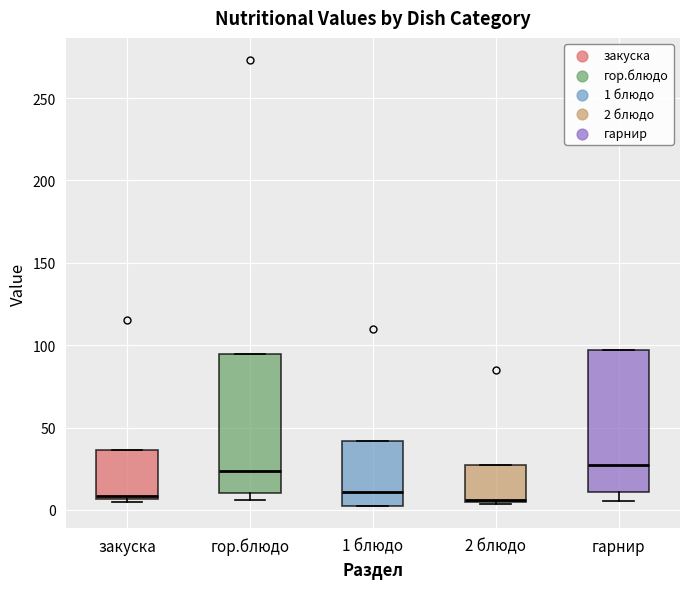

Reading left to right, transcribe this box plot: for each box, give where its median line is, the range the box spans, and where its two whiskers end, as read against the y-axis. The values are not printed on the chart, so give them approximately, as read against the axis.

закуска: median 10, box 5 to 35, whiskers 5 (just below the box's lower edge) to 35
гор.блюдо: median 25, box 10 to 95, whiskers 5 to 95
1 блюдо: median 10, box 5 to 40, whiskers 5 to 40
2 блюдо: median 5 (just above the box's lower edge), box 5 to 25, whiskers 5 to 25
гарнир: median 25, box 10 to 95, whiskers 5 to 95